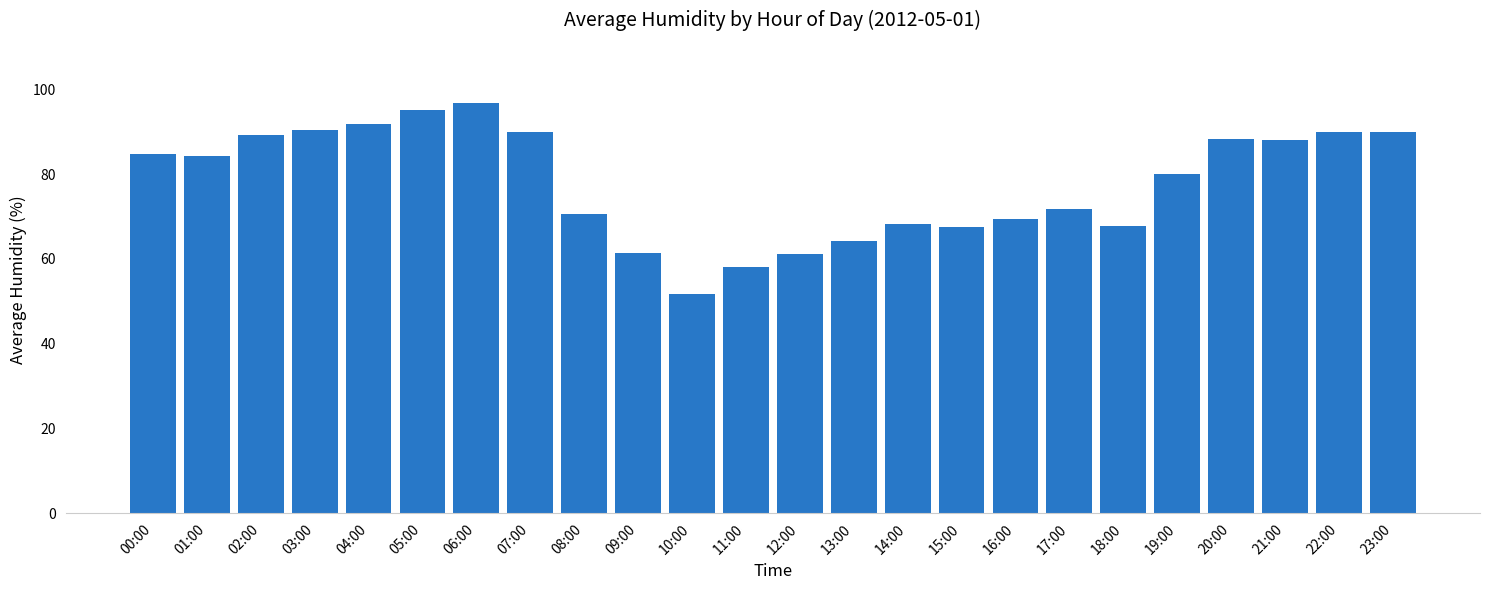

The chart shows a value of 31.6 at 20:00. True or false?

False